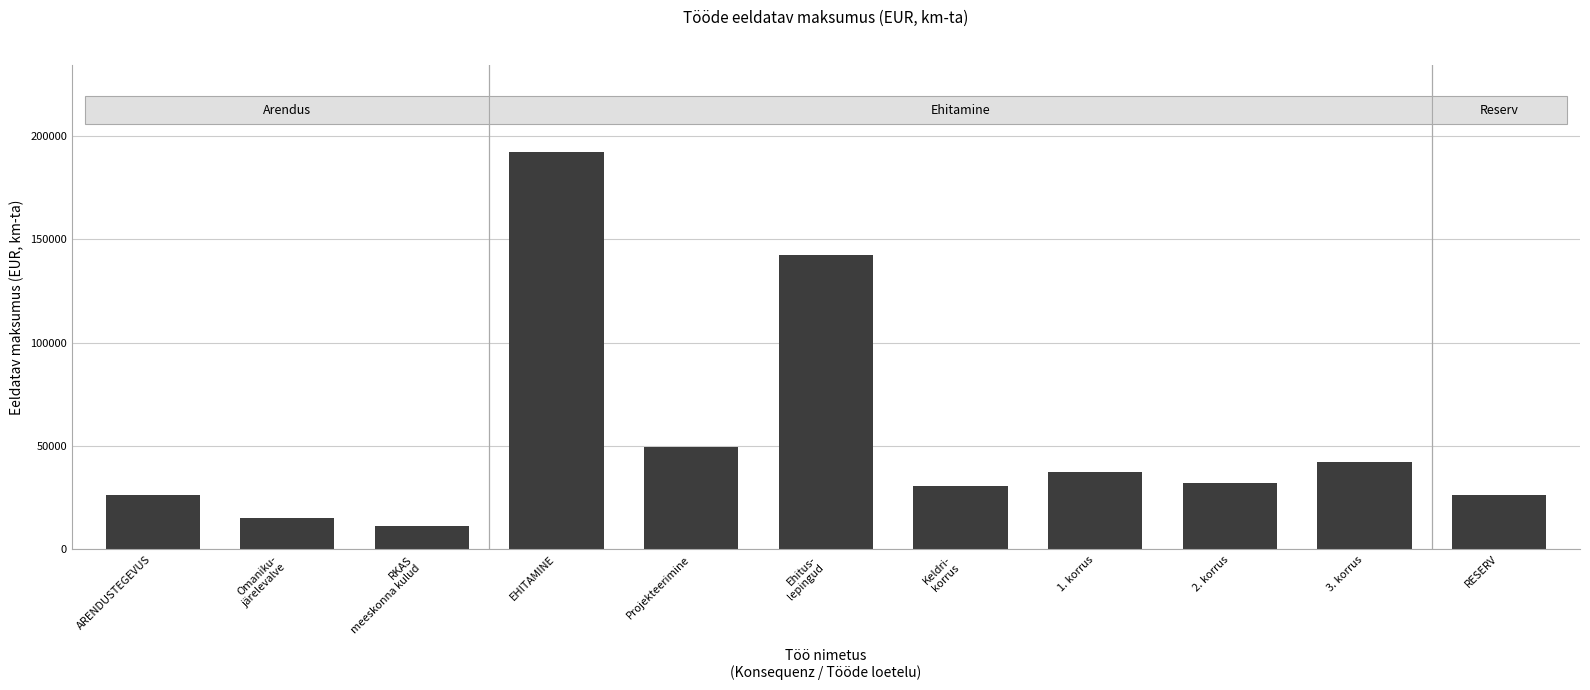

Approximately how many times larger is the value at RKAS
meeskonna kulud compared to RESERV?

0.4